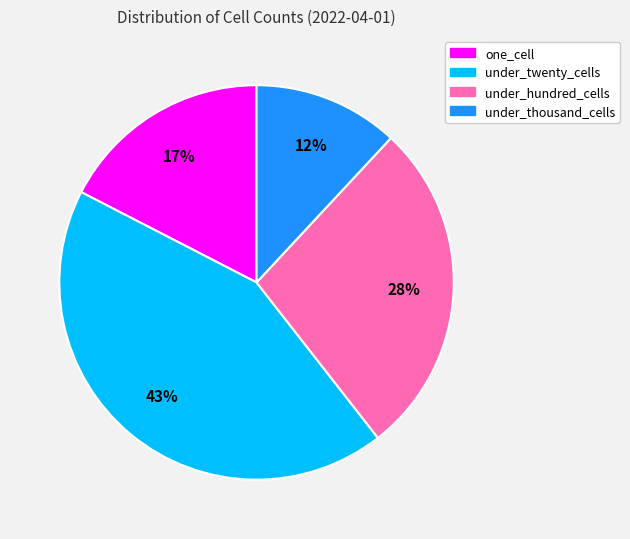

Rank the categories by value from highest to lowest.

under_twenty_cells, under_hundred_cells, one_cell, under_thousand_cells